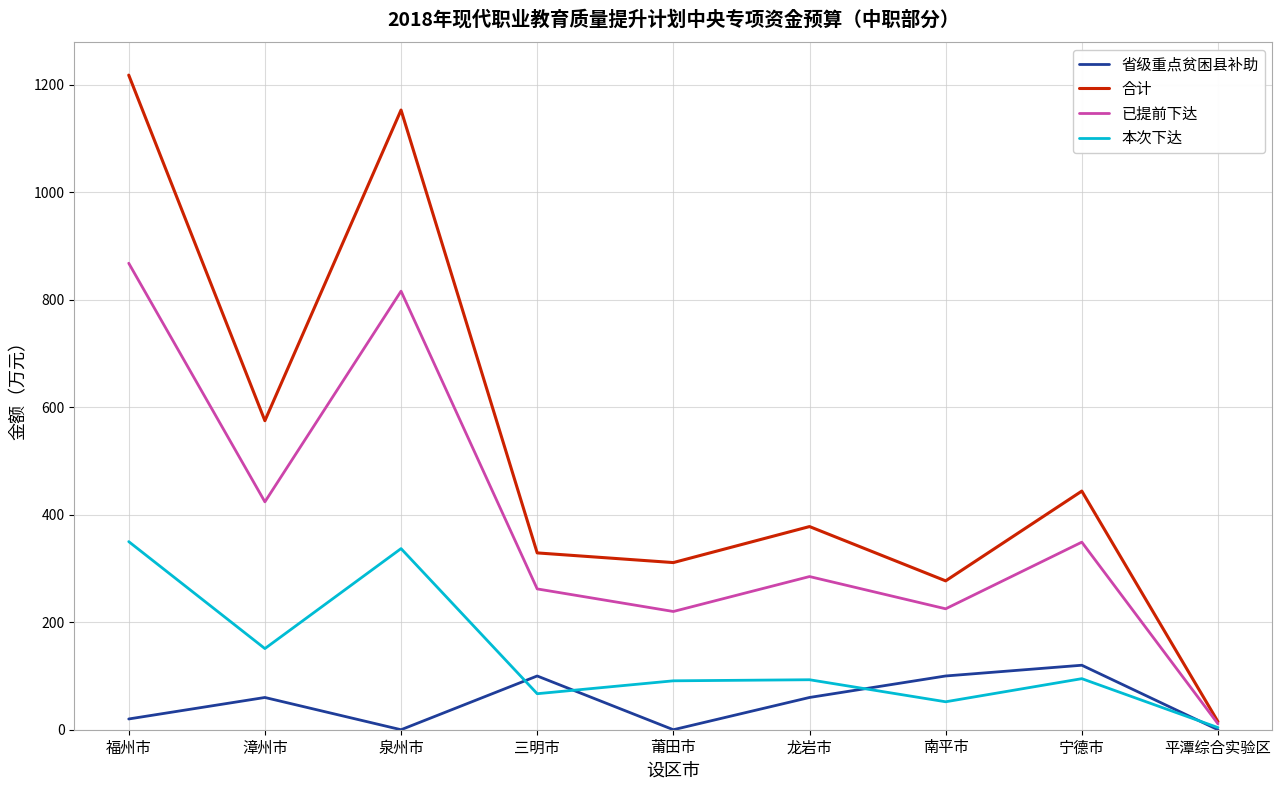

At which label is 本次下达 closest to 177?

漳州市